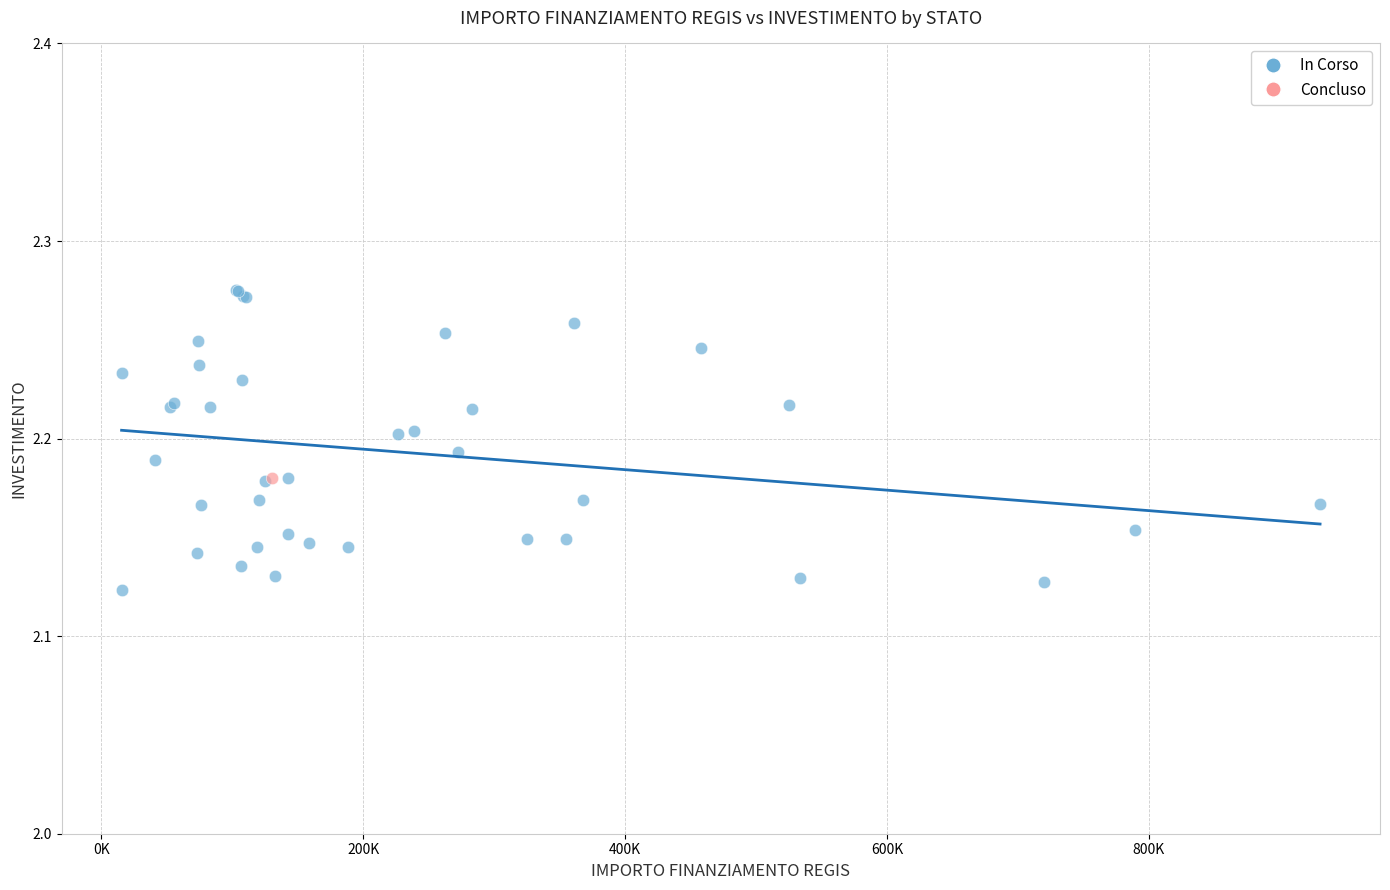

What are all the series names shown in the legend?

In Corso, Concluso